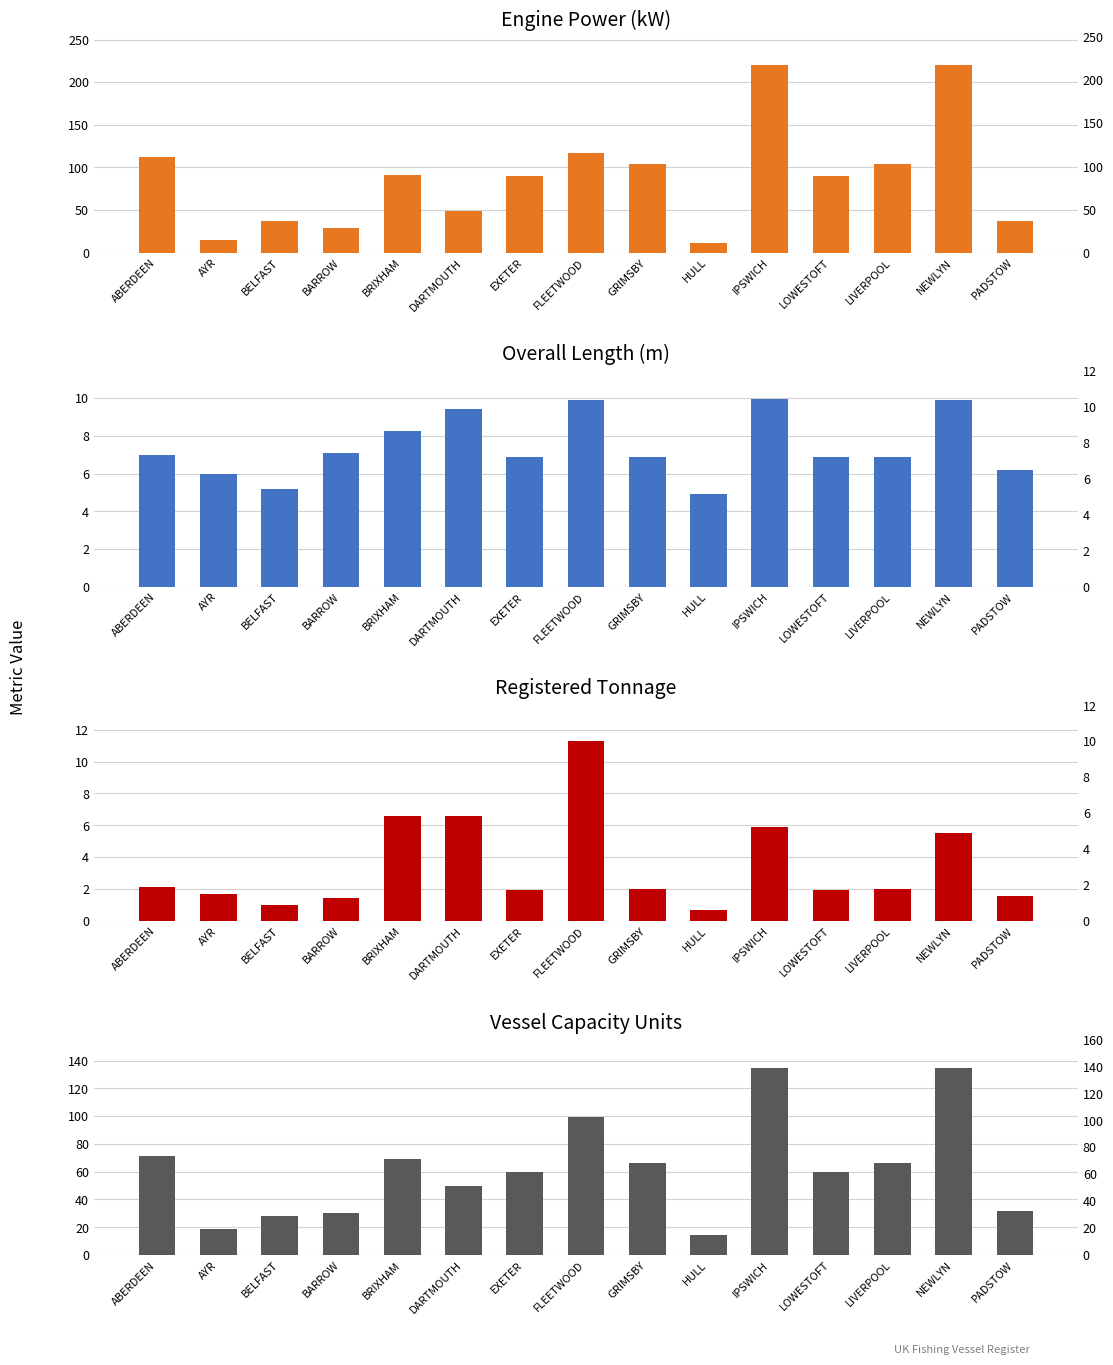

At how many categories does at least one series exceed 71?

9